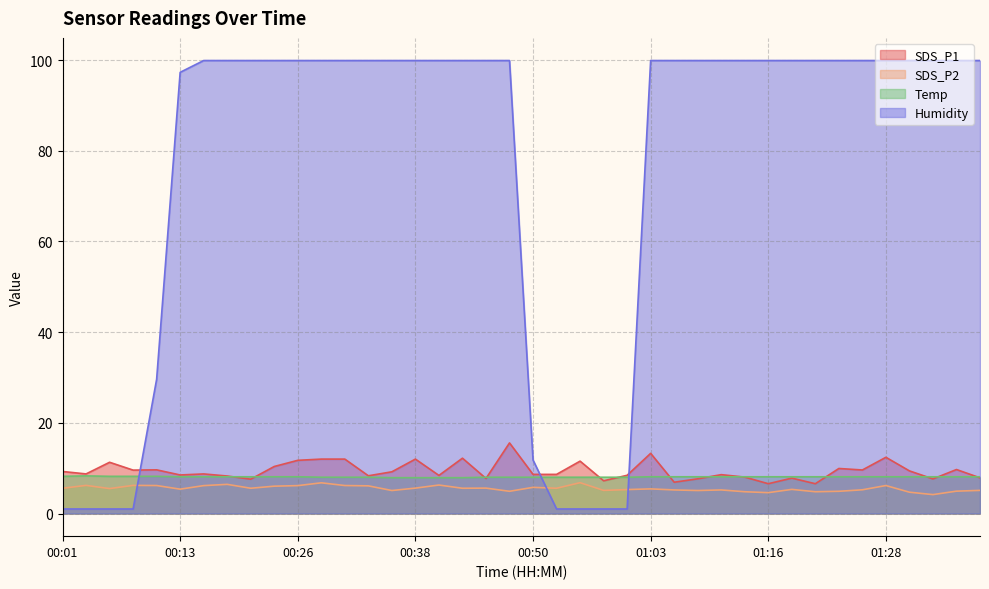

The SDS_P2 series shows 1.4 at 00:48. True or false?

False